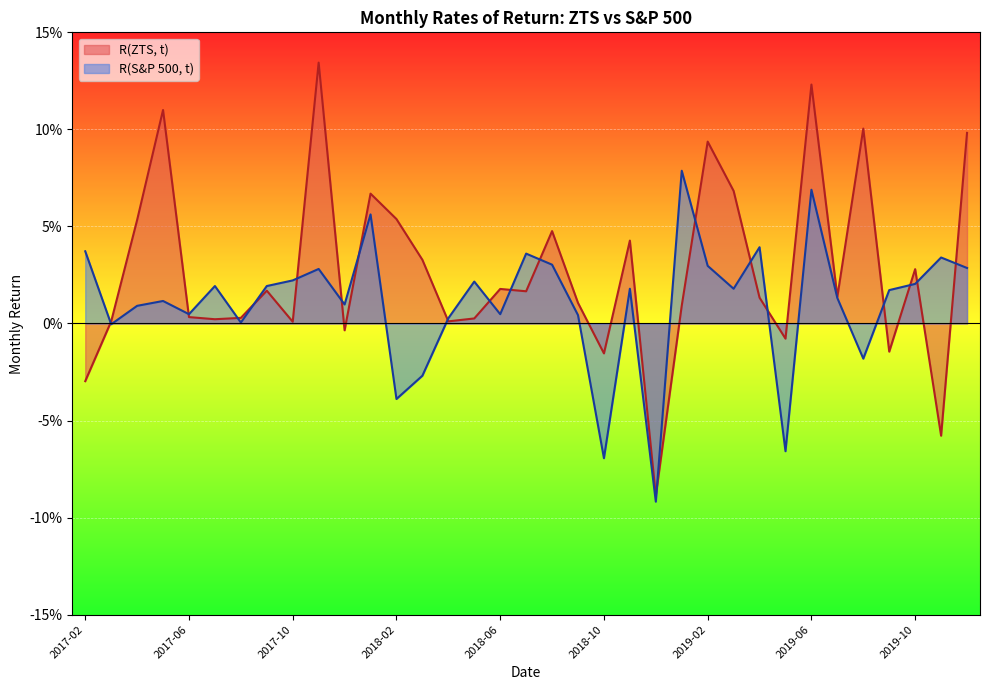

At which category does R(S&P 500, t) reach its first local valley?

2017-03